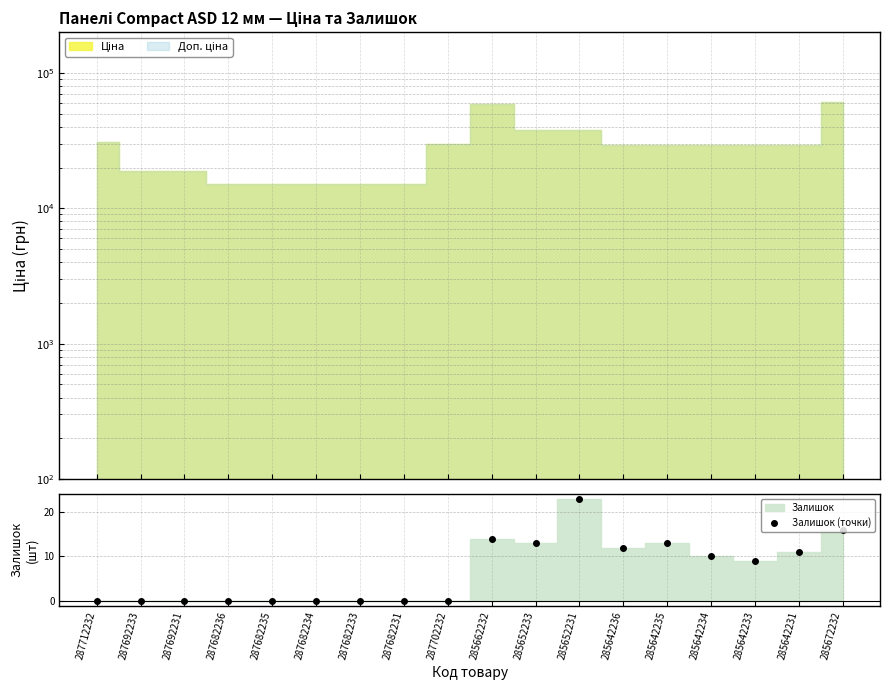

List the labels in order of value, smallest first.

287712232, 287692233, 287692231, 287682236, 287682235, 287682234, 287682233, 287682231, 287702232, 285642233, 285642234, 285642231, 285642236, 285652233, 285642235, 285662232, 285672232, 285652231